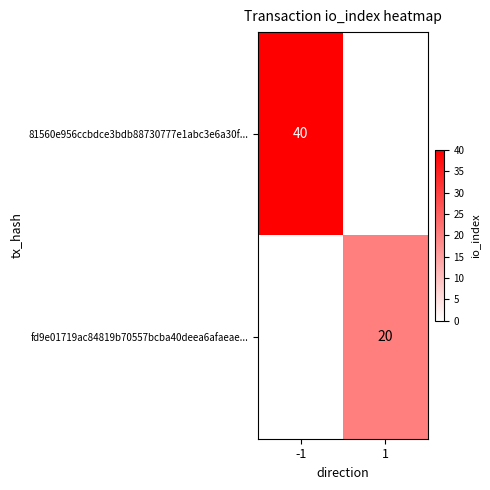

The value of 81560e956ccbdce3bdb88730777e1abc3e6a30f... at -1 is 18. True or false?

False